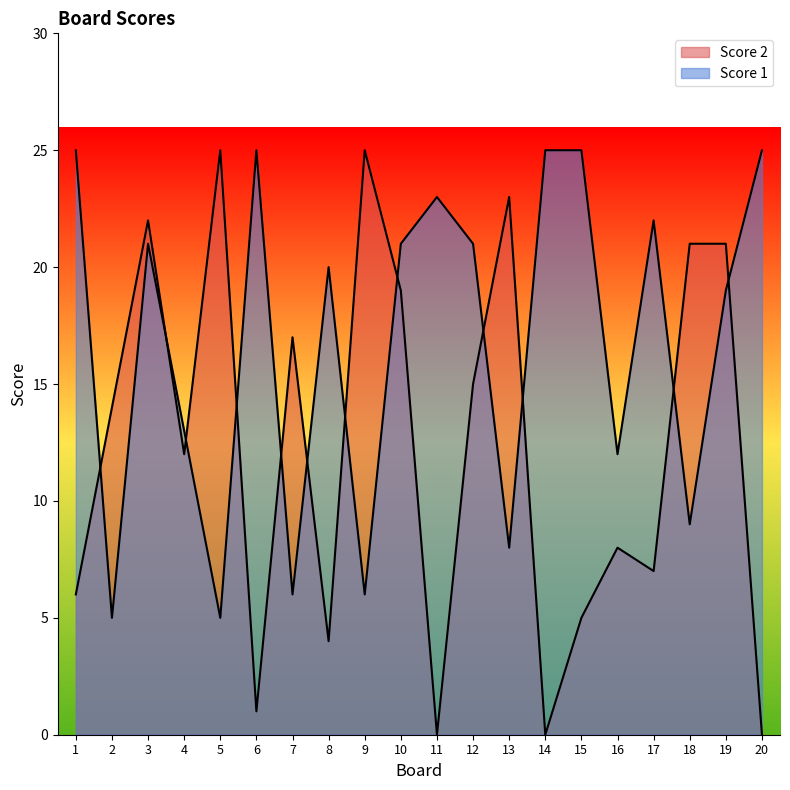

What is the minimum value for Score 1?

5